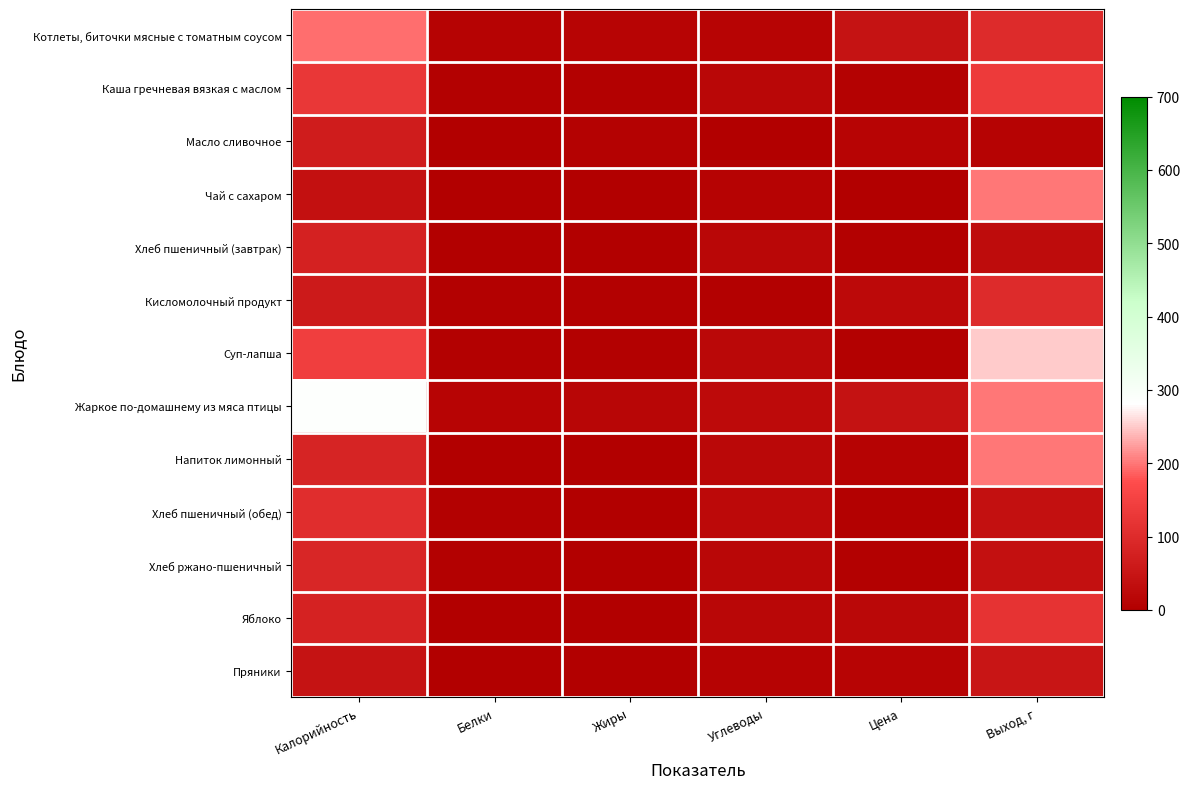

What is the difference between the highest and lowest values at Белки?

11.9